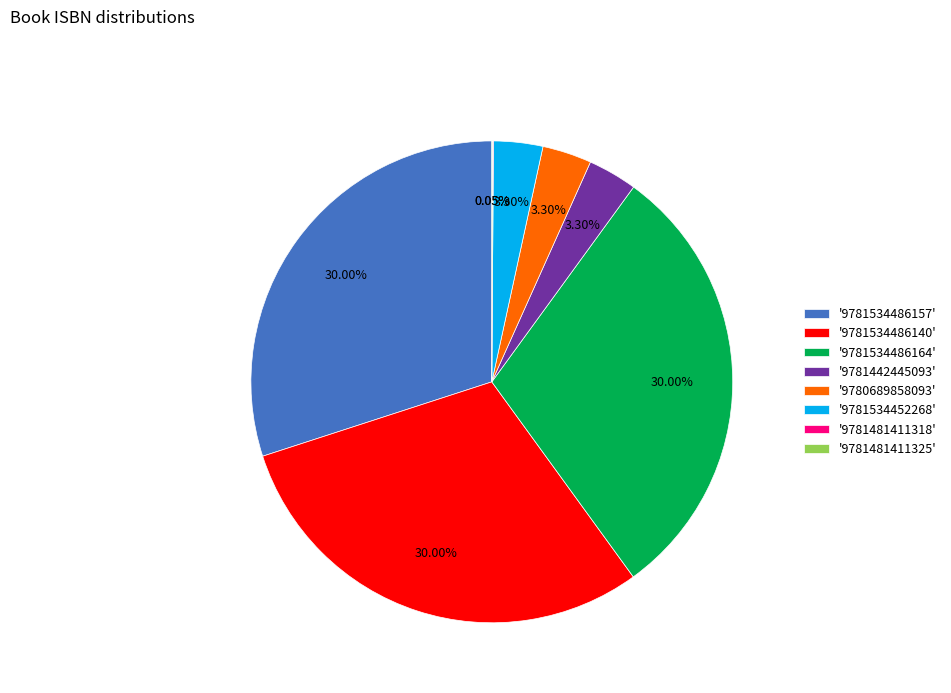

Do '9780689858093' and '9781534486164' together represent more than half of the pie?

No